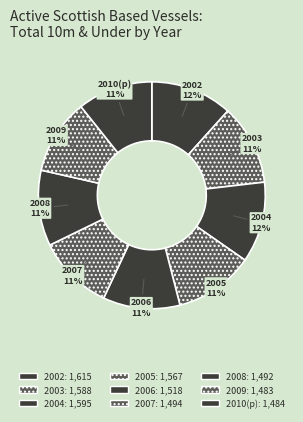

To the nearest percent, what percentage of the pie is 2008?

11%